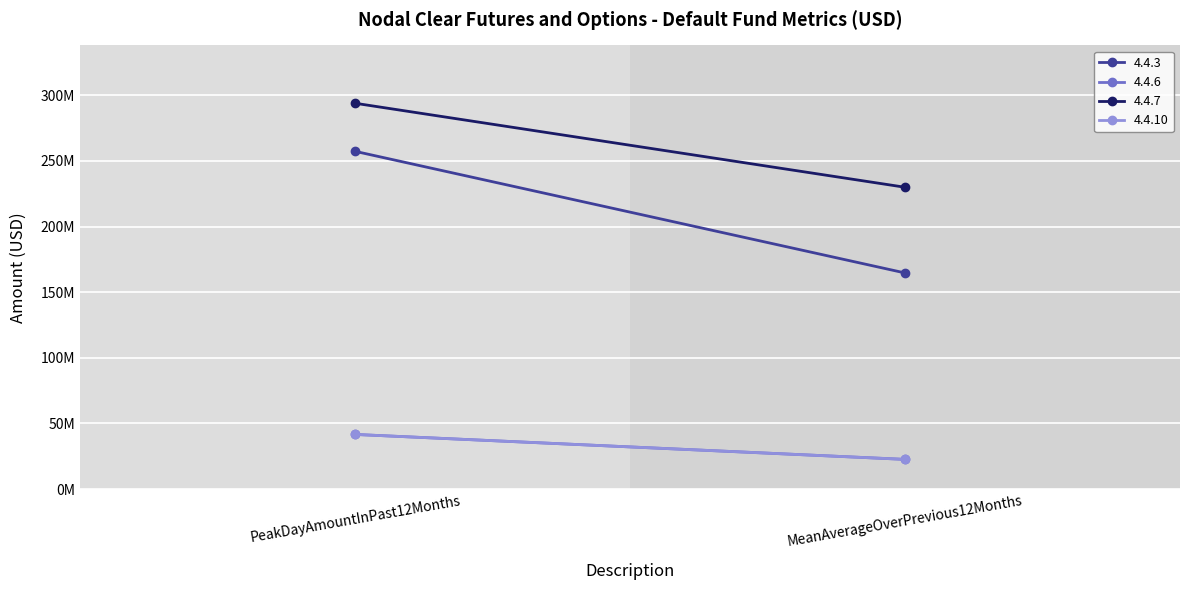

Reading left to right, transcribe all the data shown in this chart.

4.4.3: 257290379.4	164637148.7
4.4.6: 41603545.3	22598849.9
4.4.7: 293920056.0	229927118.0
4.4.10: 41603545.3	22598849.9